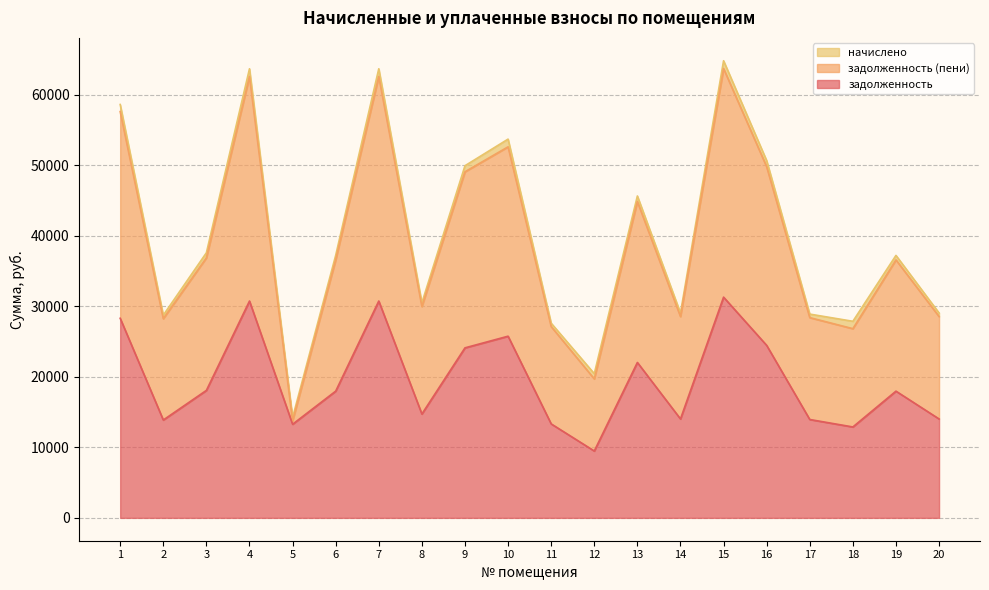

Does the chart display data point markers on the line(s)?

No